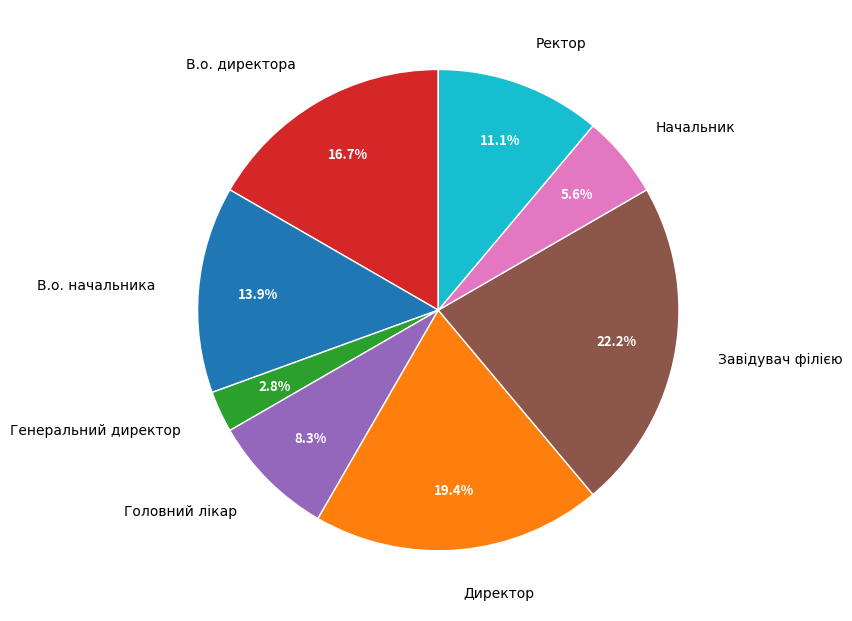

Rank the categories by value from highest to lowest.

Завідувач філією, Директор, В.о. директора, В.о. начальника, Ректор, Головний лікар, Начальник, Генеральний директор